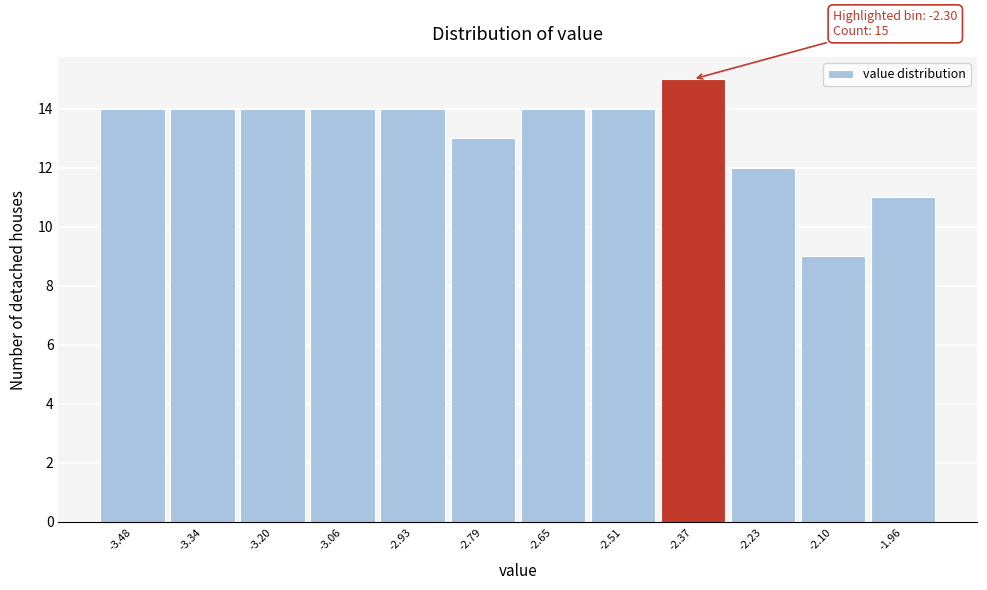

Reading right to left, what are all the values shown in this chart?

11	9	12	15	14	14	13	14	14	14	14	14